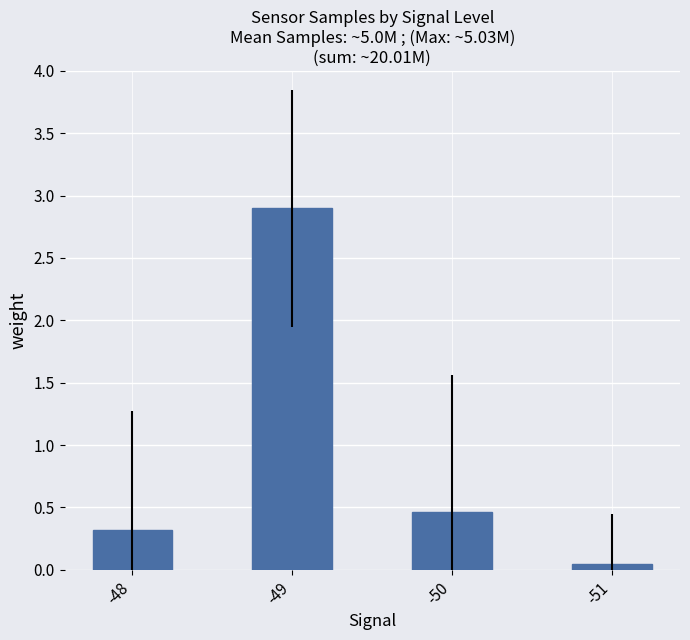

Is it true that the value at -50 is 0.5?

True